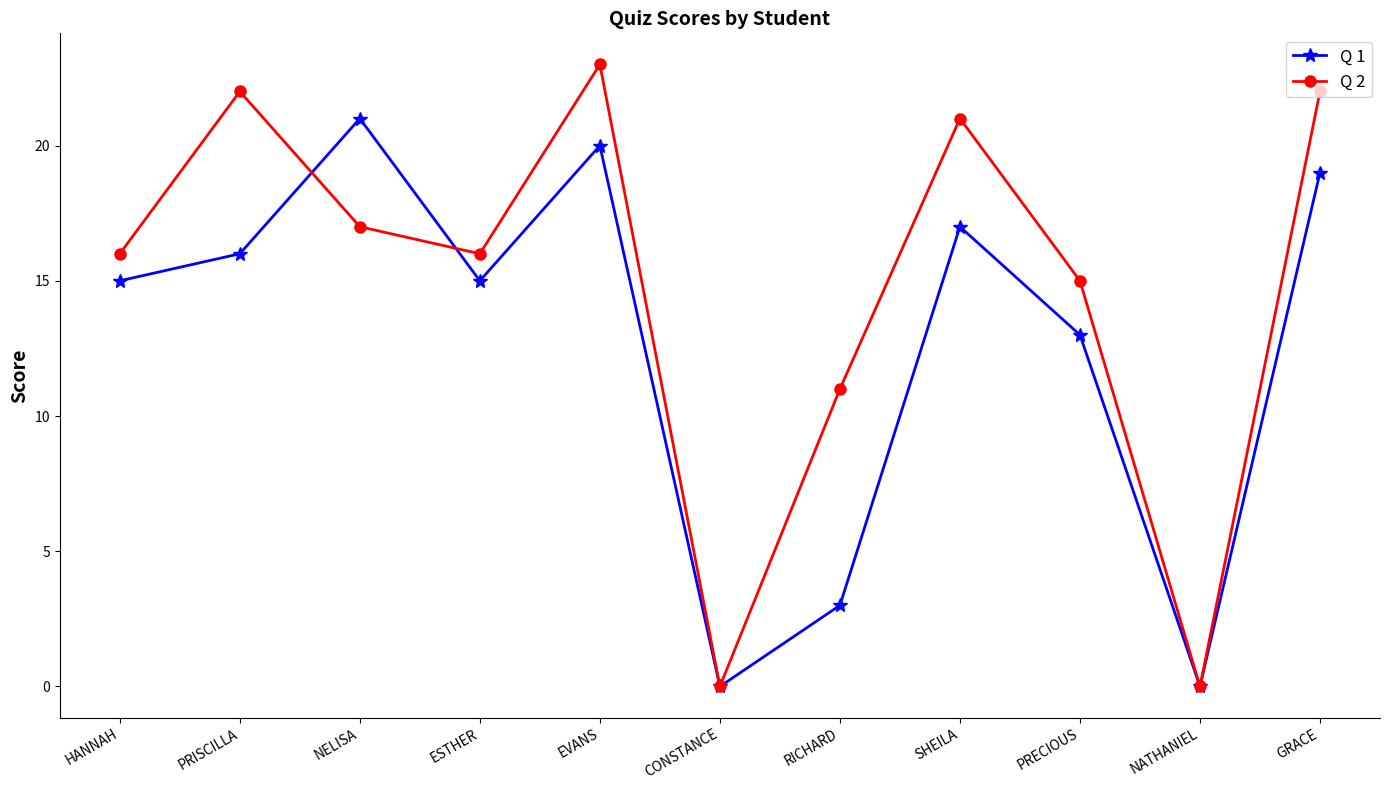

Which category has the highest value in the Q 2 series?

EVANS